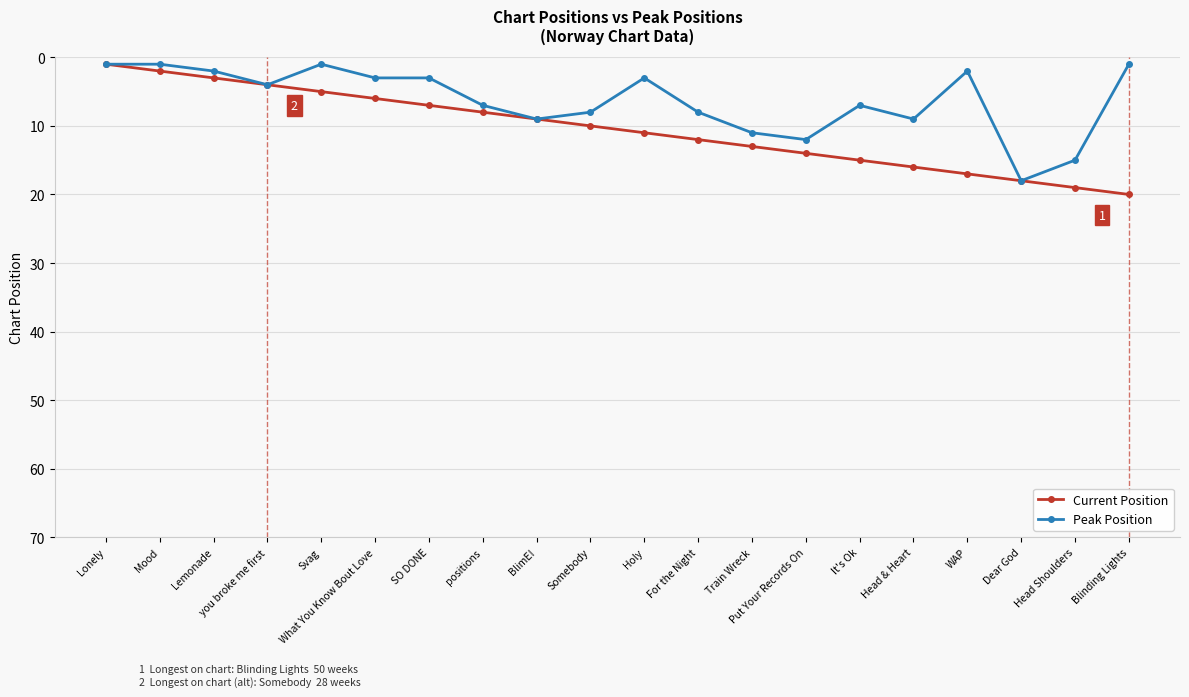

Is it true that Peak Position equals 6 at Dear God?

False